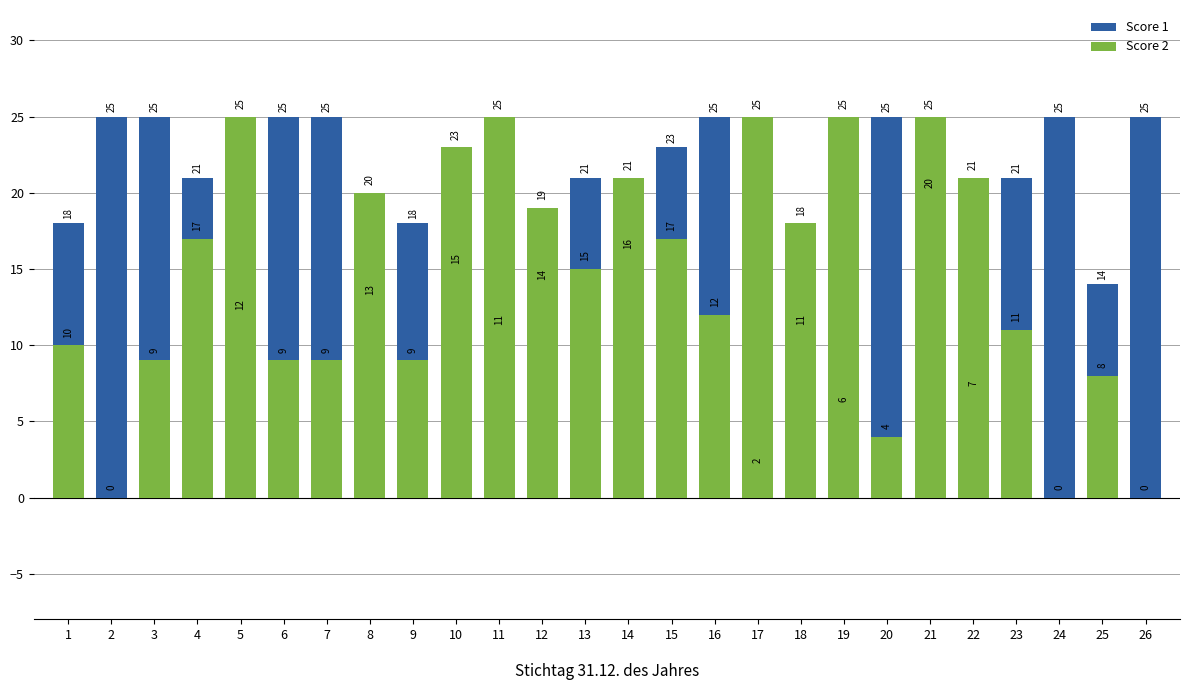

Reading right to left, what are all the values shown in this chart?

Score 1: 26=25	25=14	24=25	23=21	22=7	21=20	20=25	19=6	18=11	17=2	16=25	15=23	14=16	13=21	12=14	11=11	10=15	9=18	8=13	7=25	6=25	5=12	4=21	3=25	2=25	1=18
Score 2: 26=0	25=8	24=0	23=11	22=21	21=25	20=4	19=25	18=18	17=25	16=12	15=17	14=21	13=15	12=19	11=25	10=23	9=9	8=20	7=9	6=9	5=25	4=17	3=9	2=0	1=10